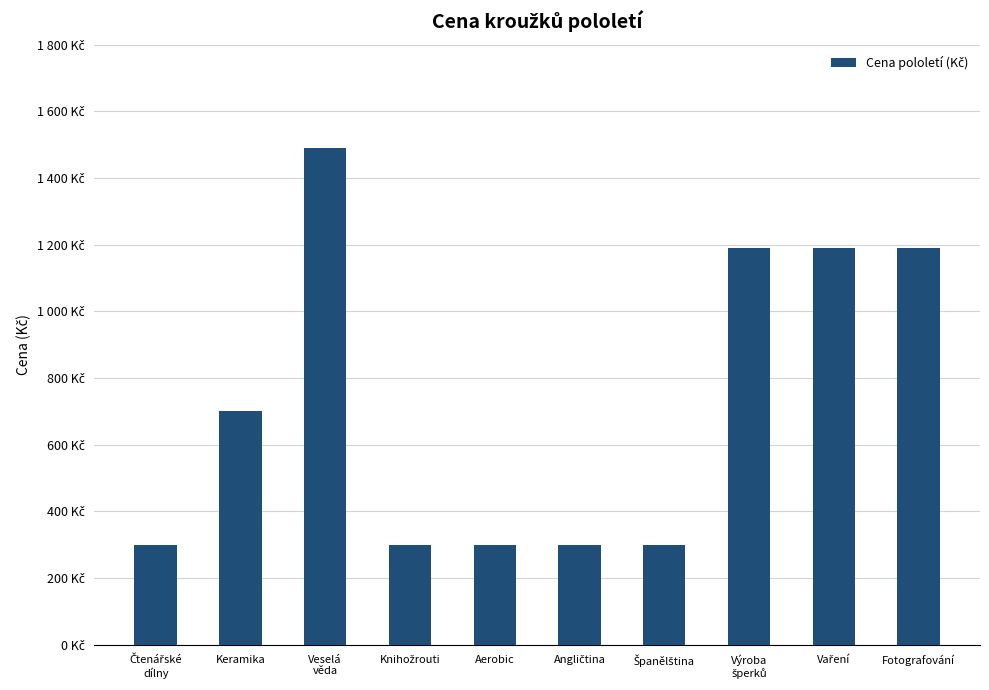

How many bars are there in total?

10